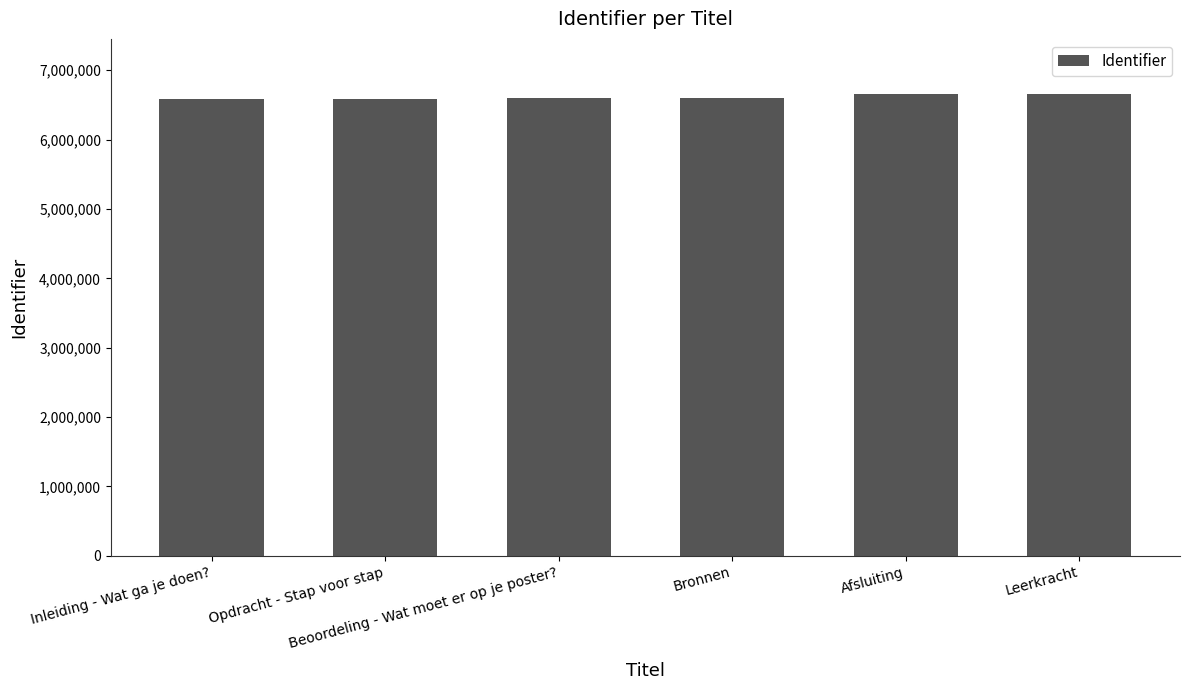

What value does the data have at Afsluiting?

6652849